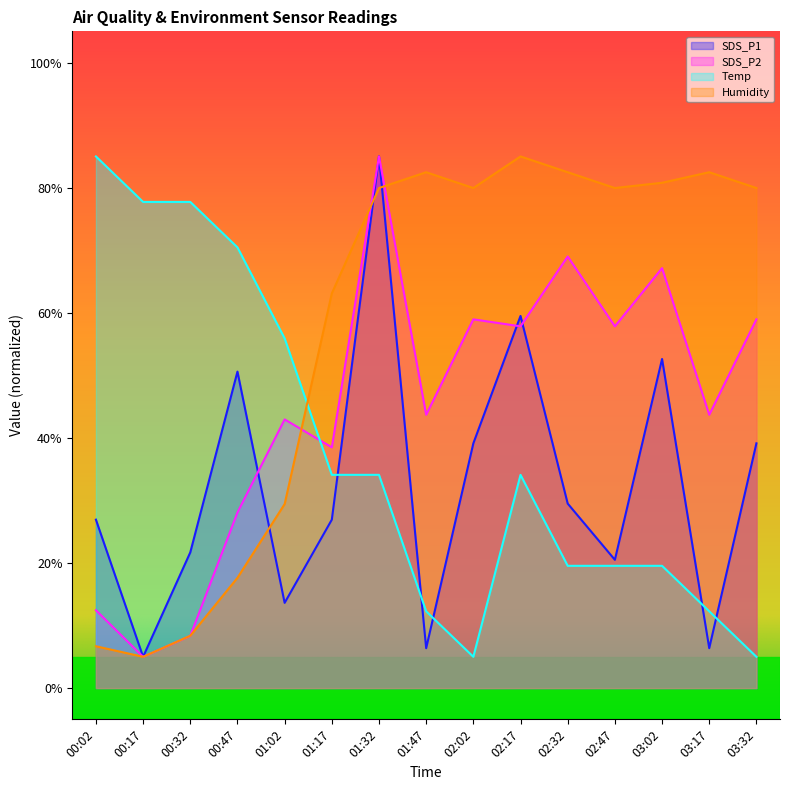

What is the spread (max minus min) of values at 01:02?

42.3